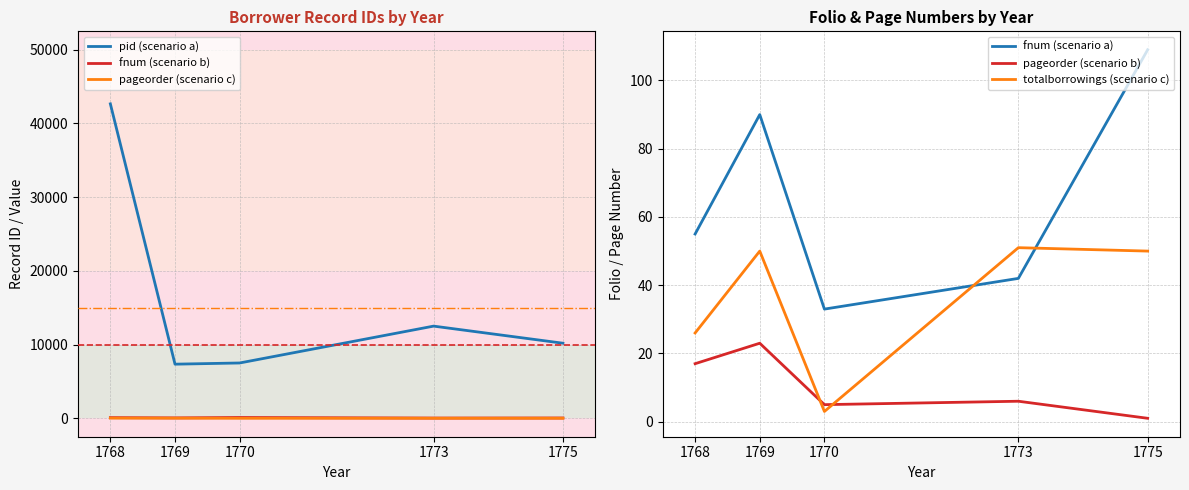

True or false: pid (scenario a) has a value of 12519 at 1769.

False